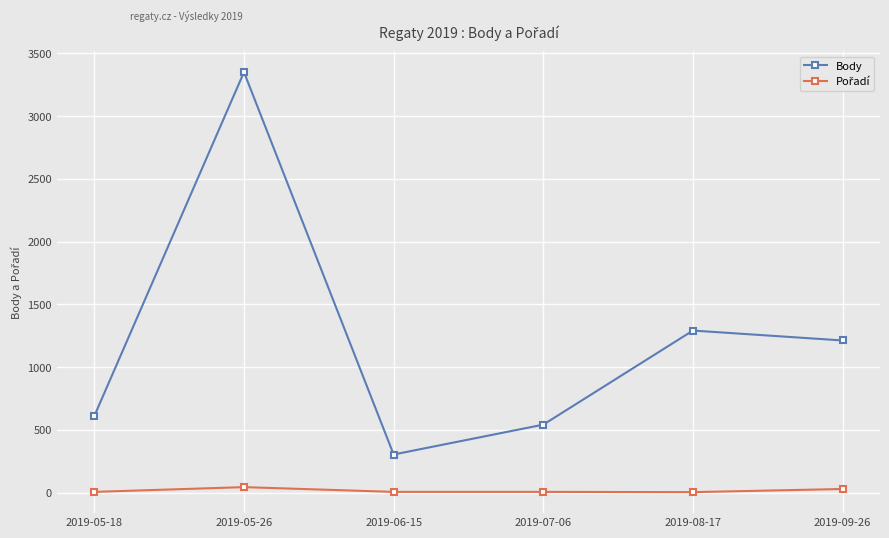

How many interior local peaks does the Body series have?

2